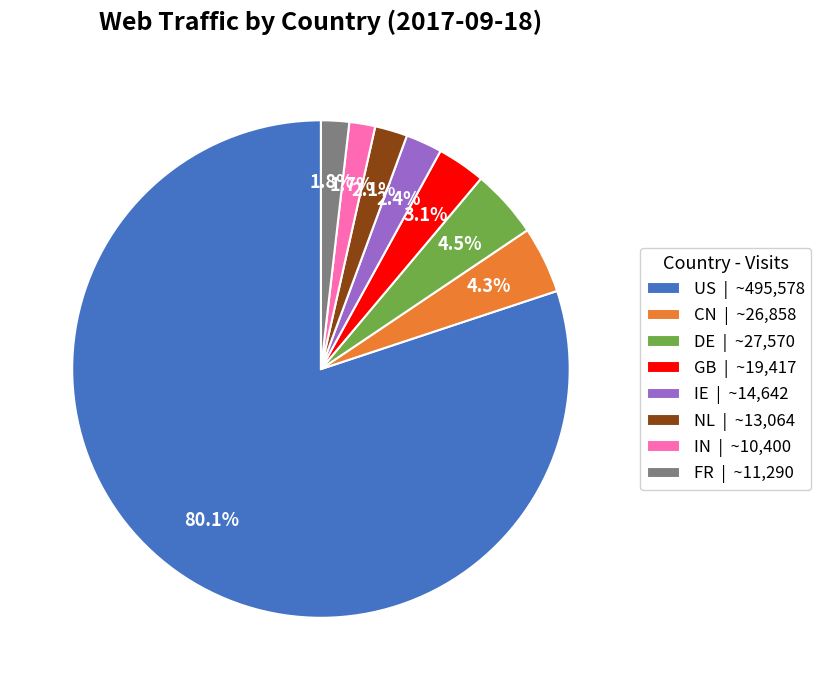

True or false: FR accounts for 2% of the total.

True